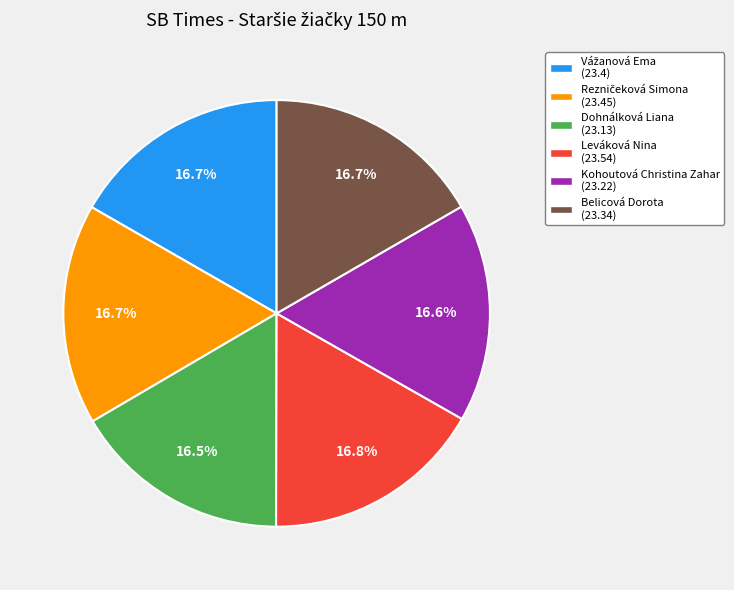

Do Belicová Dorota and Dohnálková Liana together represent more than half of the pie?

No